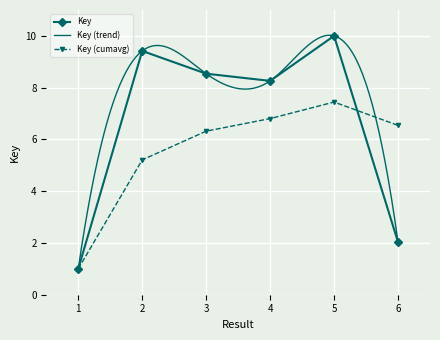

How many points are higher than both their immediate neighbors (excluding endpoints)?

2